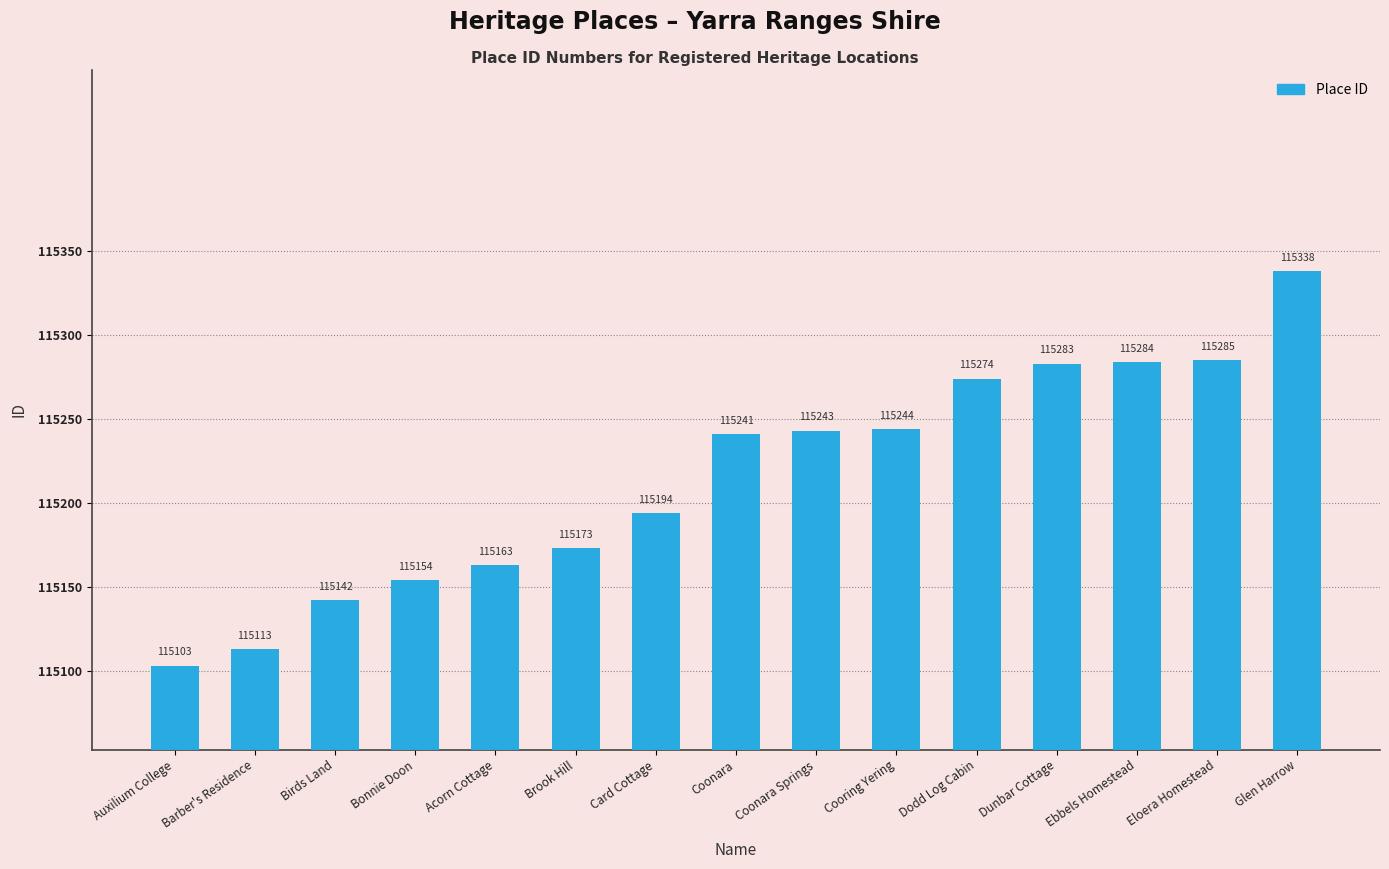

Are the bars grouped side by side (vs. stacked)?

No